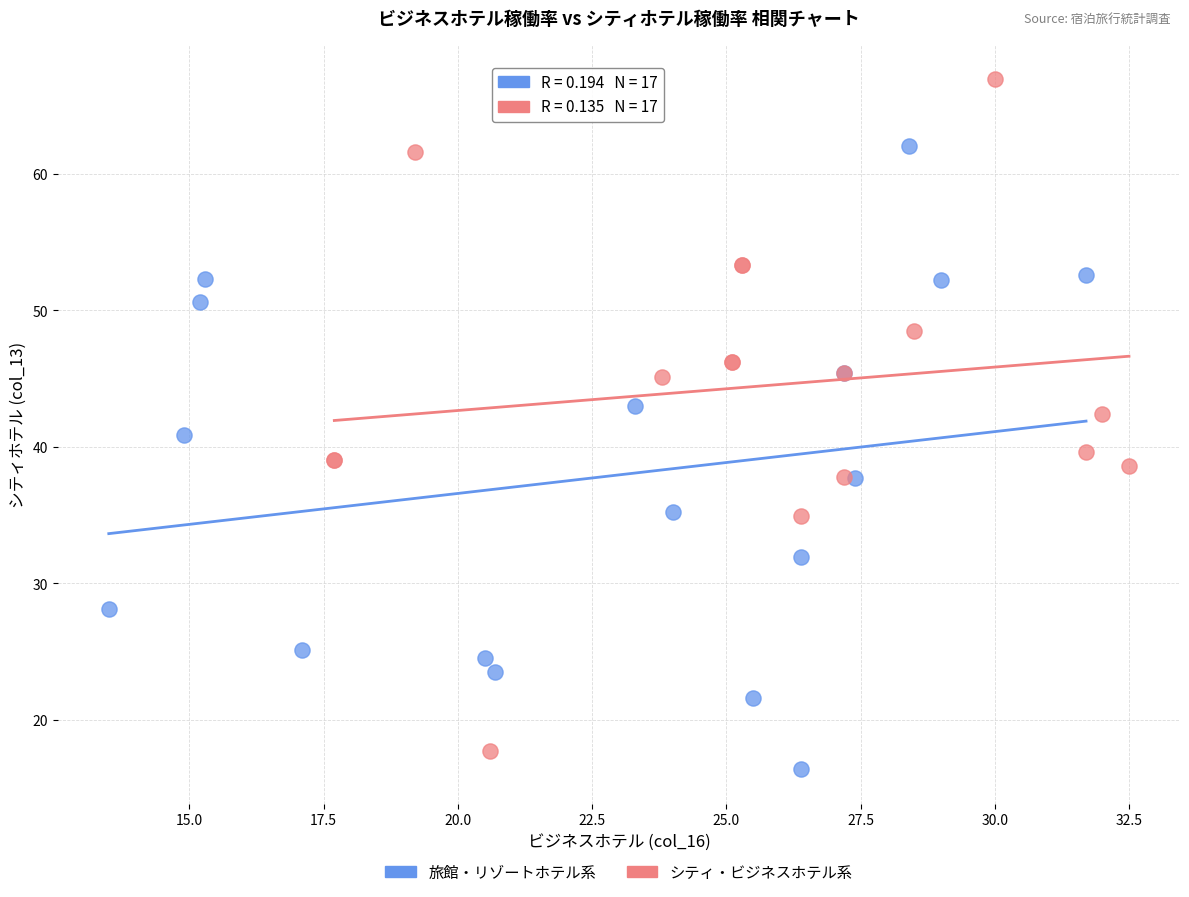

Which series contains the highest Y value?

シティ・ビジネスホテル系